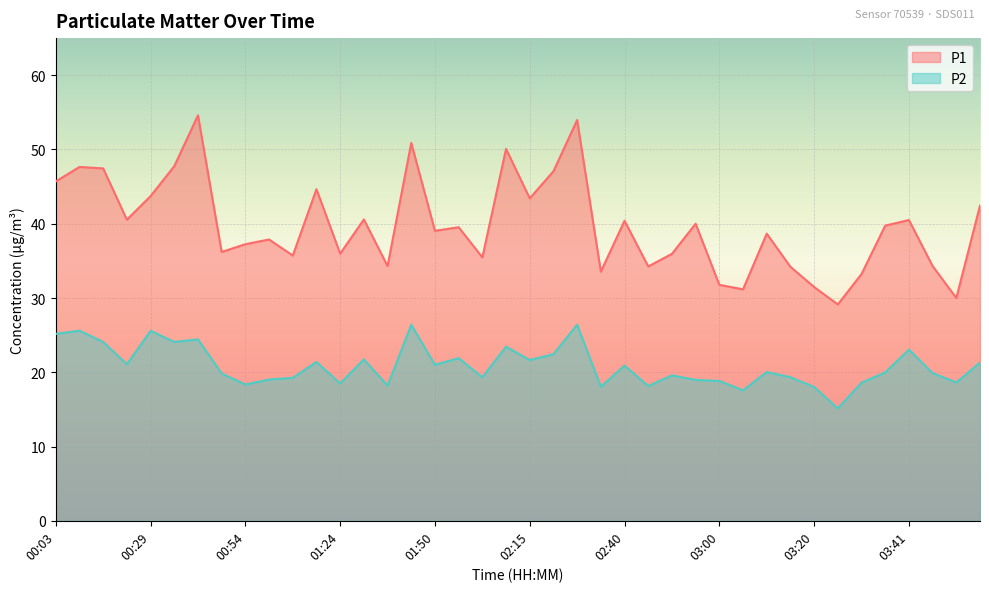

Reading right to left, transcribe all the data shown in this chart.

P1: 03:56=42.5	03:51=30.0	03:46=34.3	03:41=40.5	03:35=39.8	03:30=33.2	03:25=29.1	03:20=31.5	03:15=34.2	03:10=38.7	03:05=31.2	03:00=31.8	02:55=40.0	02:50=36.0	02:45=34.2	02:40=40.4	02:35=33.5	02:25=54.0	02:20=47.1	02:15=43.4	02:10=50.1	02:00=35.5	01:55=39.5	01:50=39.0	01:45=50.9	01:40=34.3	01:30=40.6	01:24=36.0	01:14=44.6	01:04=35.7	00:59=37.9	00:54=37.2	00:49=36.2	00:39=54.6	00:34=47.8	00:29=43.7	00:24=40.5	00:14=47.5	00:09=47.6	00:03=45.7
P2: 03:56=21.3	03:51=18.6	03:46=19.9	03:41=23.1	03:35=20.0	03:30=18.6	03:25=15.1	03:20=18.0	03:15=19.3	03:10=20.0	03:05=17.6	03:00=18.8	02:55=19.0	02:50=19.6	02:45=18.1	02:40=20.9	02:35=18.1	02:25=26.4	02:20=22.4	02:15=21.6	02:10=23.4	02:00=19.3	01:55=21.9	01:50=21.0	01:45=26.4	01:40=18.2	01:30=21.7	01:24=18.5	01:14=21.4	01:04=19.2	00:59=19.0	00:54=18.4	00:49=19.8	00:39=24.4	00:34=24.1	00:29=25.6	00:24=21.1	00:14=24.1	00:09=25.6	00:03=25.2